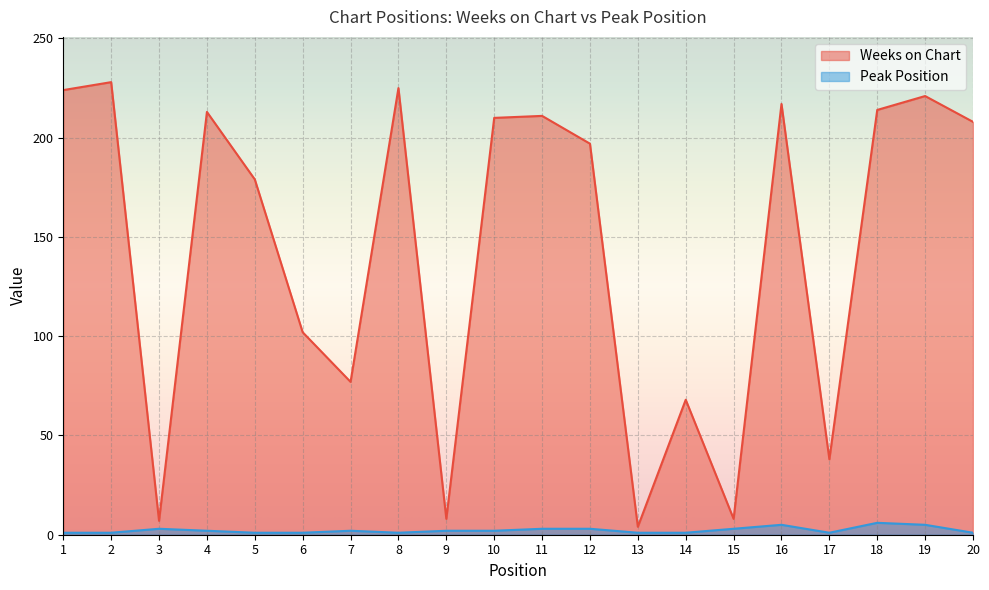

True or false: Weeks on Chart and Peak Position intersect in this chart.

False